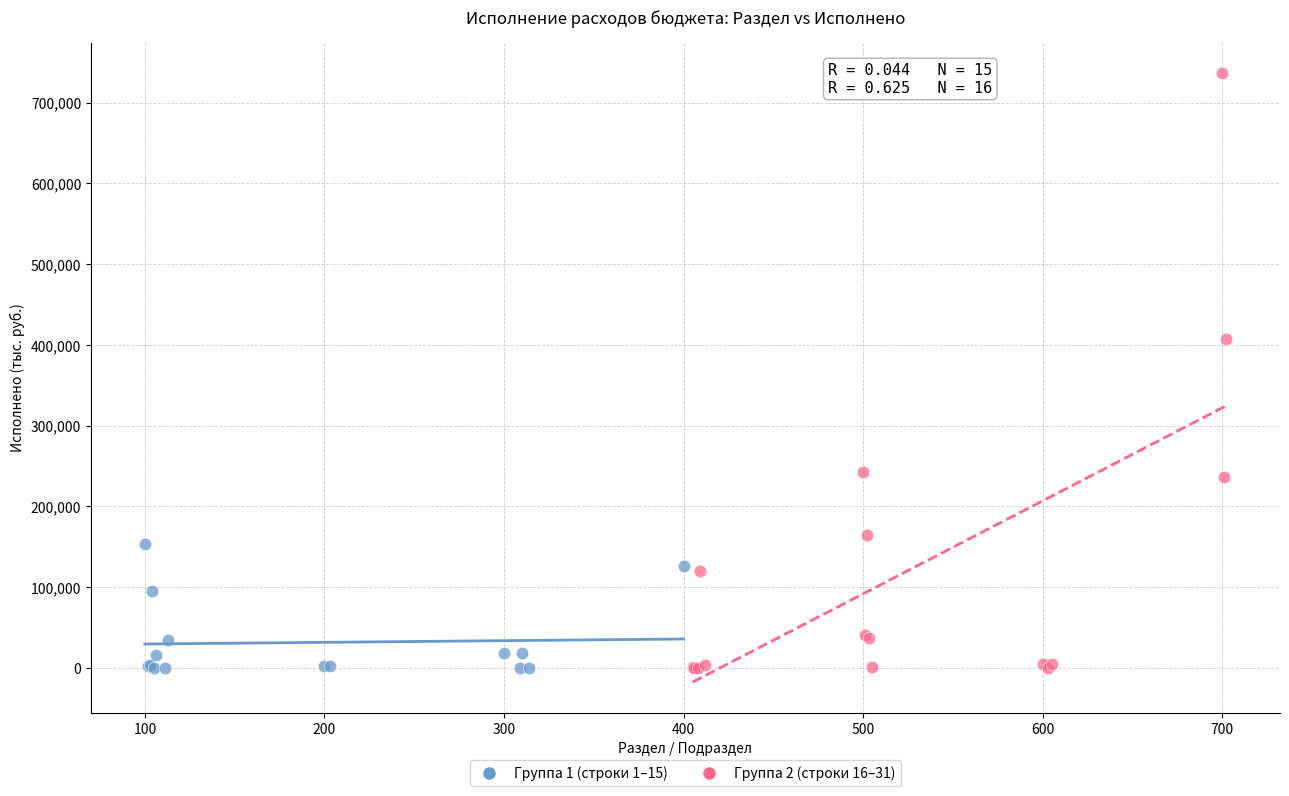

Which series has the widest spread of Y values?

Группа 2 (строки 16–31)